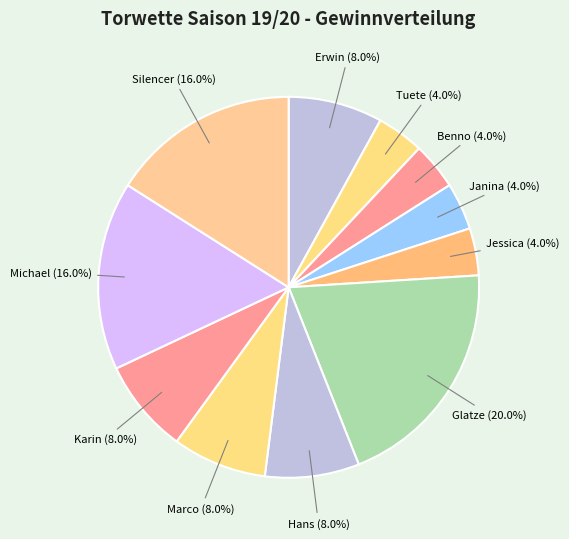

How many segments does this pie chart have?

11